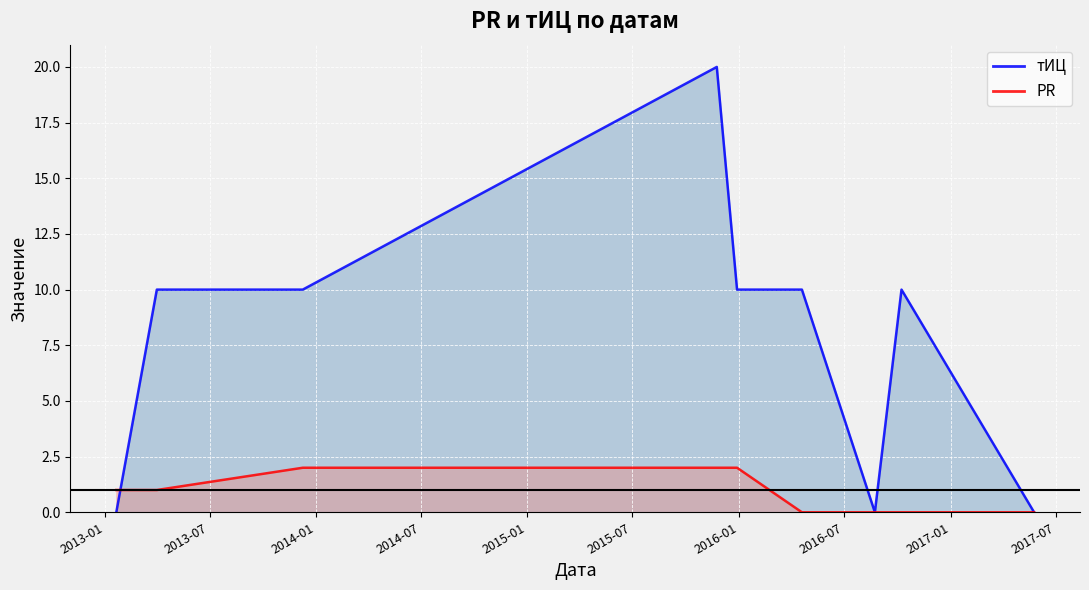

Count the number of categories in the chart.

9